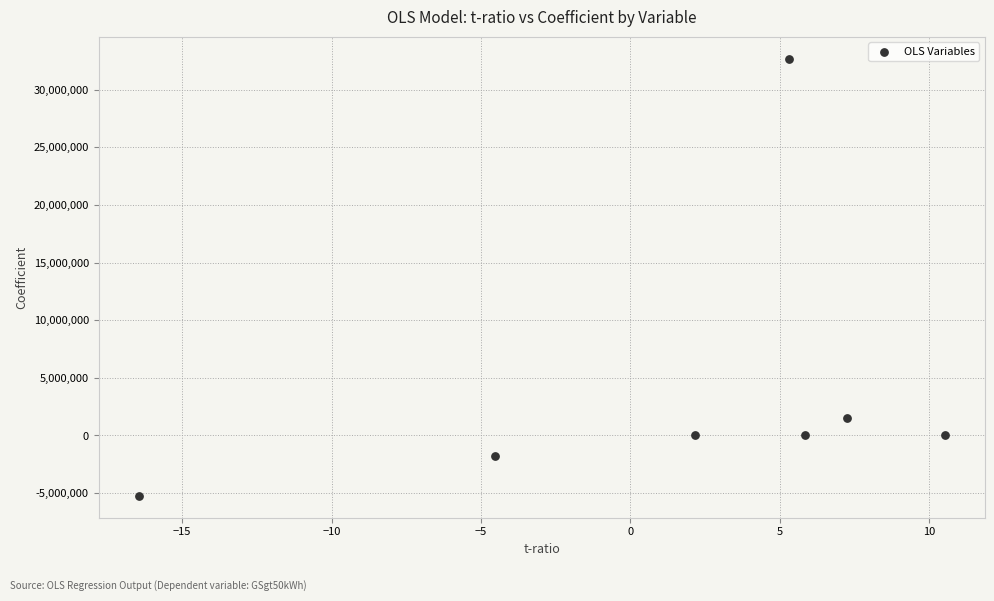

What Y value in the scatter plot is closest to 13727353?

1472960.4